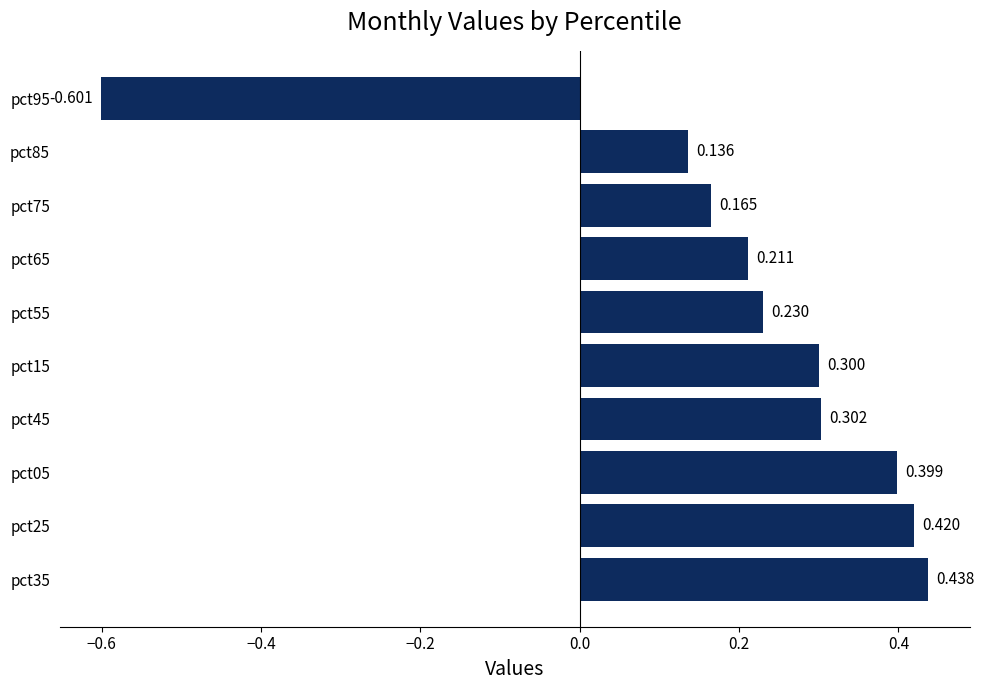

List the labels in order of value, smallest first.

pct95, pct85, pct75, pct65, pct55, pct15, pct45, pct05, pct25, pct35